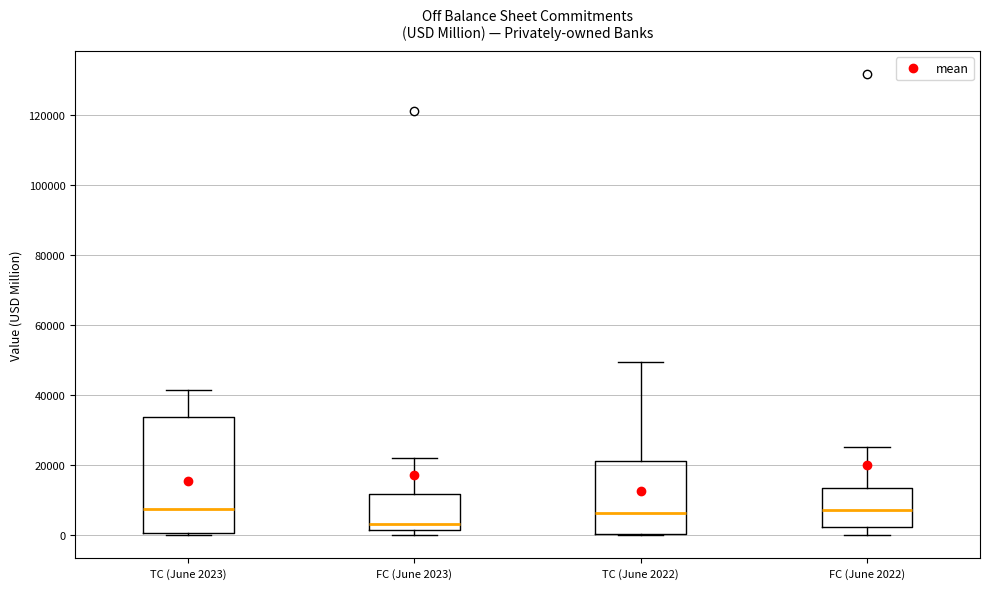

Reading left to right, read every box against the y-axis: the position of its median line, the range the box covers, and the ends of its whiskers. The values are not printed on the chart, so give them approximately, as read against the axis.

TC (June 2023): median 8000, box 0 to 34000, whiskers 0 to 42000
FC (June 2023): median 4000, box 2000 to 12000, whiskers 0 to 22000
TC (June 2022): median 6000, box 0 to 22000, whiskers 0 to 50000
FC (June 2022): median 8000, box 2000 to 14000, whiskers 0 to 26000